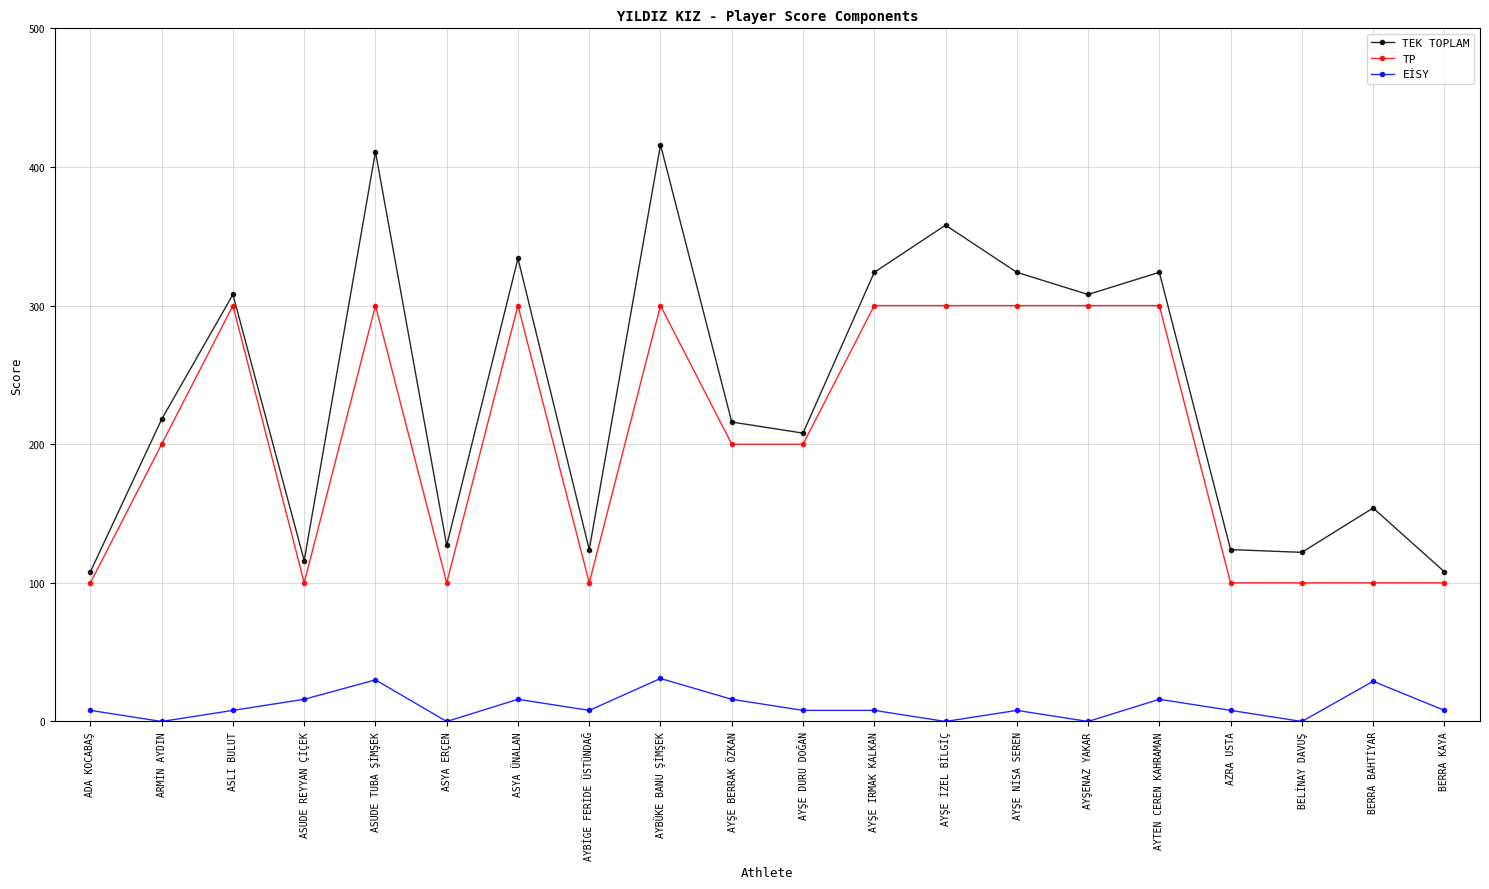

How many interior local peaks does the TEK TOPLAM series have?

7